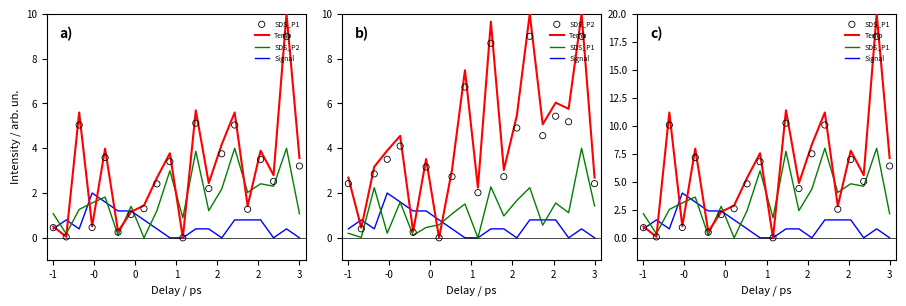

Which series contains the lowest Y value?

Temp